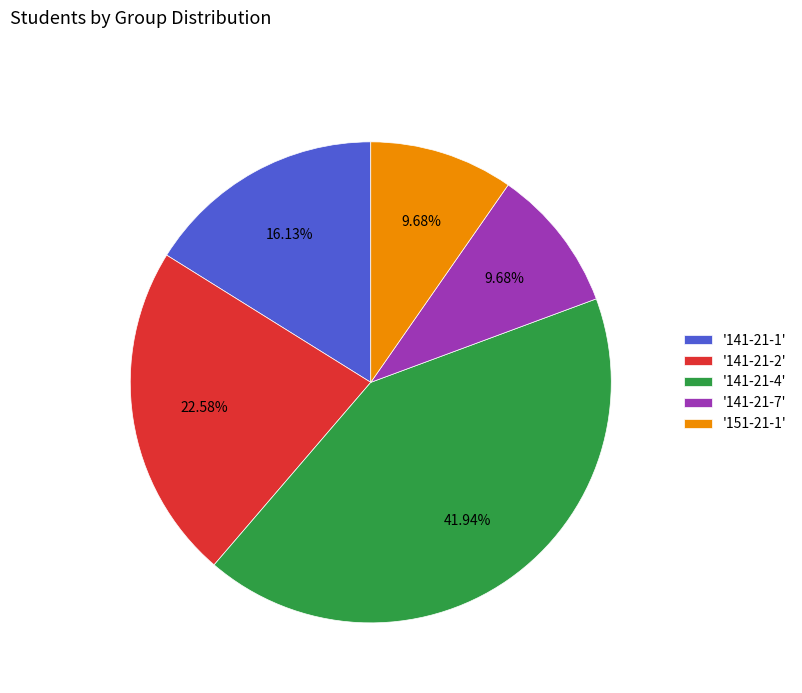

Is there any slice that represents more than half of the pie?

No